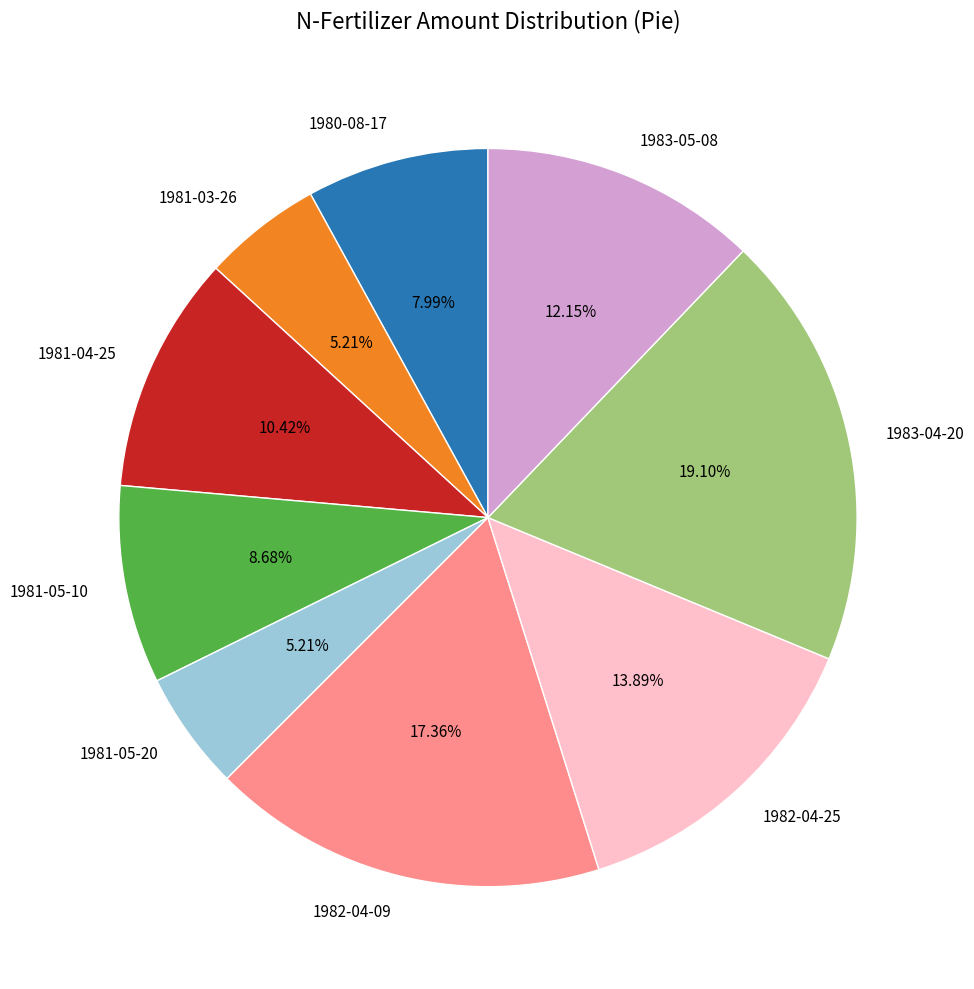

True or false: 1980-08-17 accounts for 22% of the total.

False